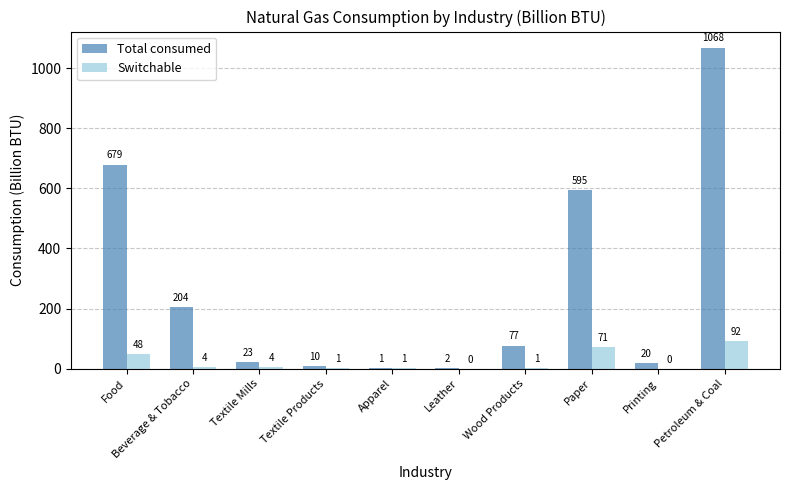

Are the bars grouped side by side (vs. stacked)?

Yes